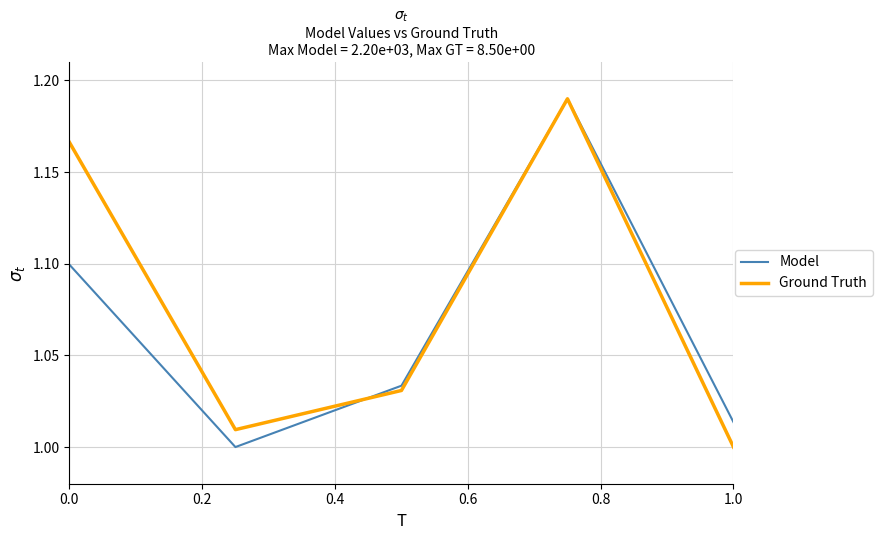

Which series ends up on top after the final intersection of Ground Truth and Model?

Model